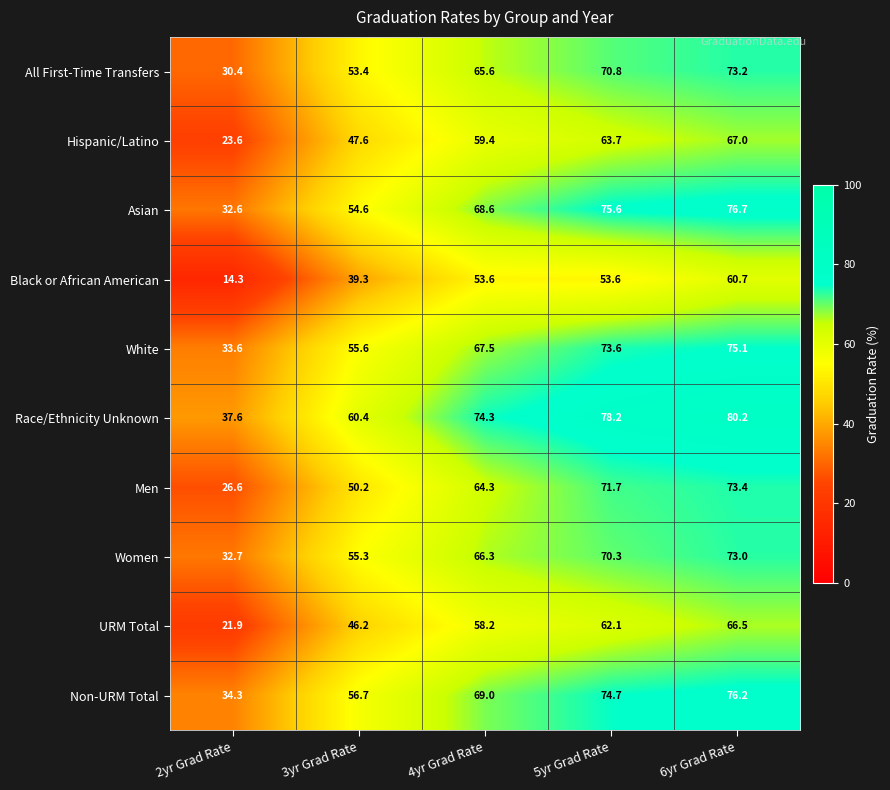

At 5yr Grad Rate, list the series in order from smallest to largest.

Black or African American, URM Total, Hispanic/Latino, Women, All First-Time Transfers, Men, White, Non-URM Total, Asian, Race/Ethnicity Unknown